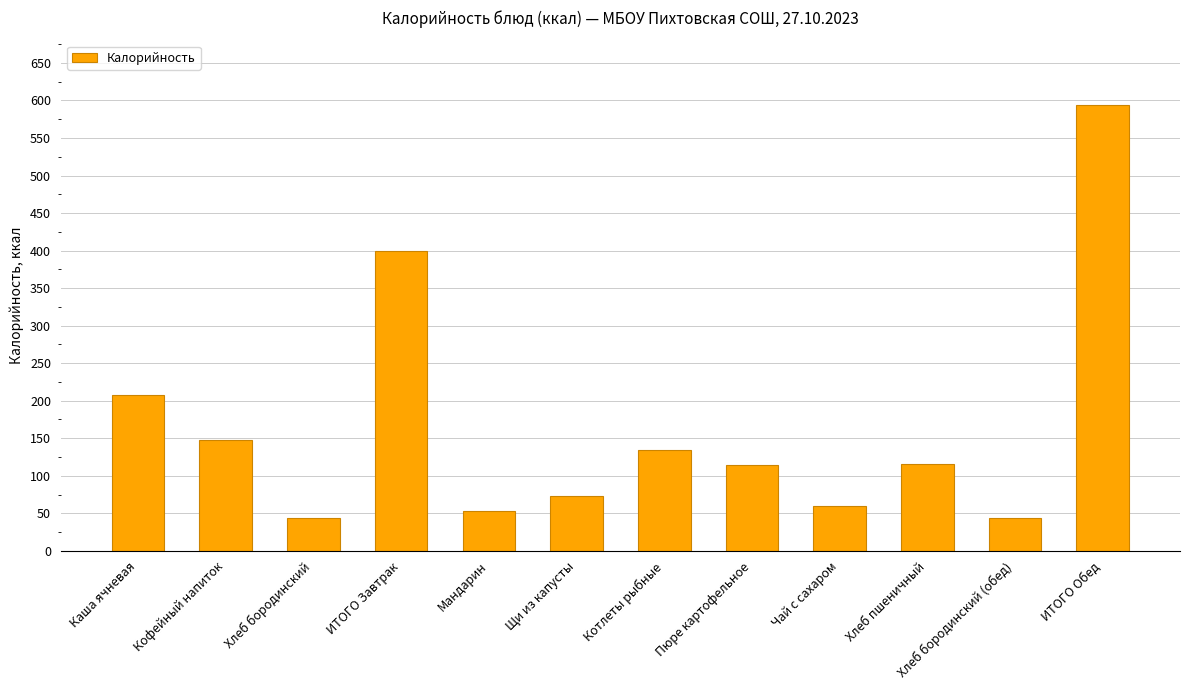

What is the sum of the values at Котлеты рыбные and Кофейный напиток?

282.6